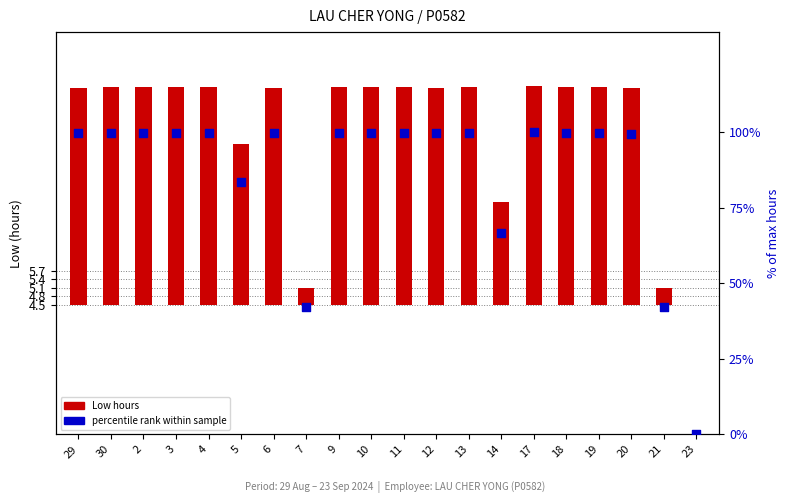

At how many categories does at least one series exceed 52?

17